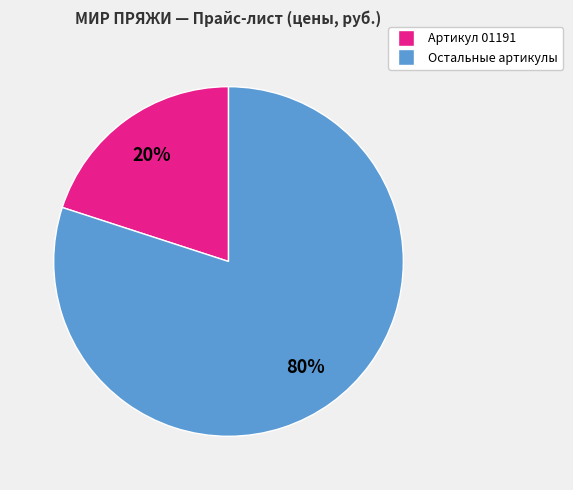

Is there a majority slice in this chart?

Yes